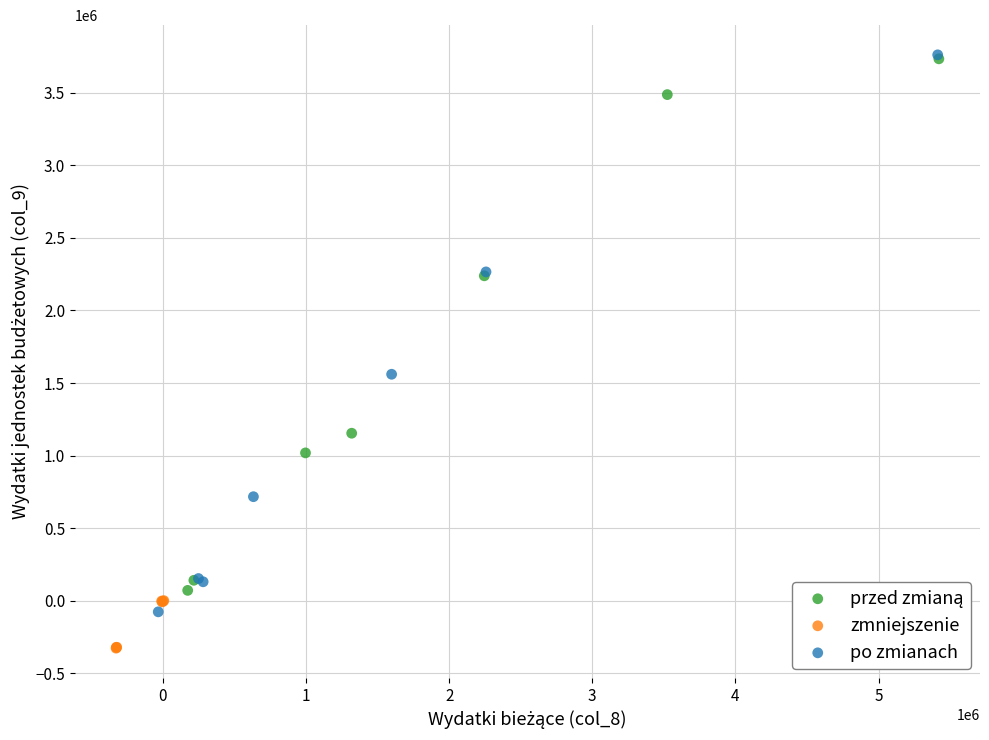

Which series reaches the minimum Y coordinate?

zmniejszenie